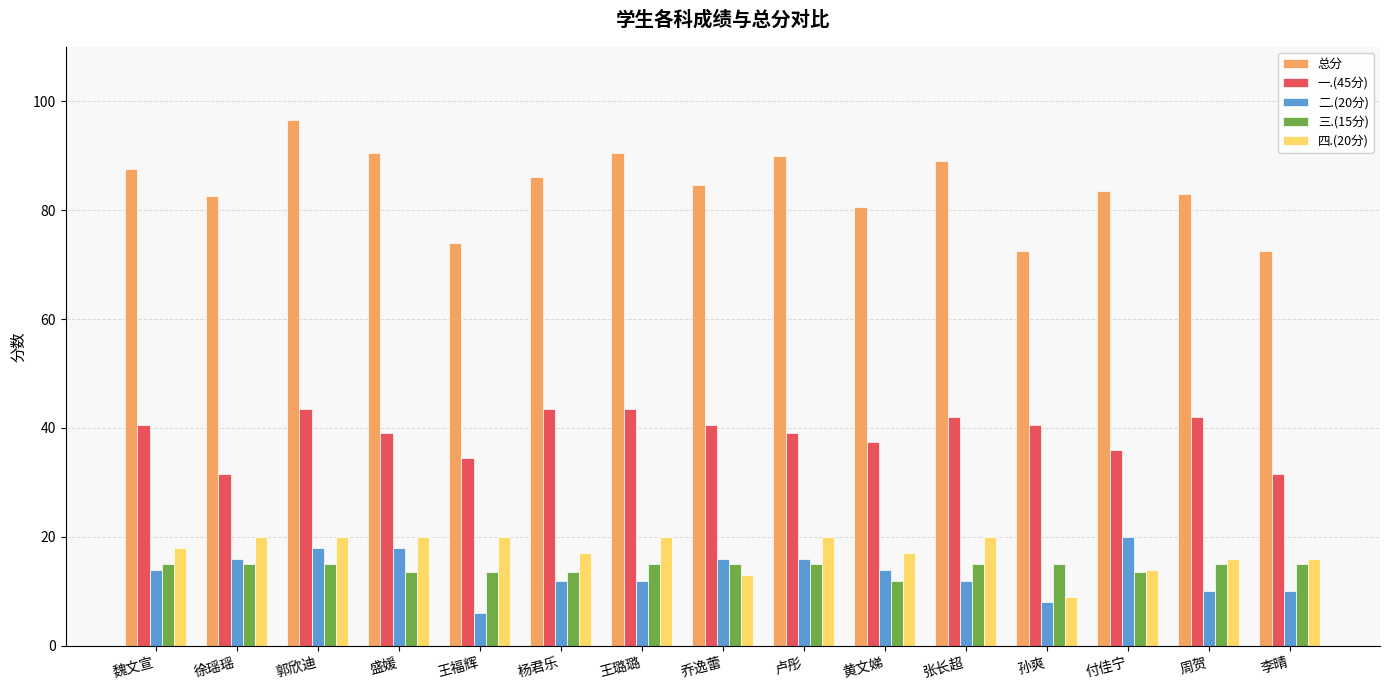

What position from the left is 周贺?

14